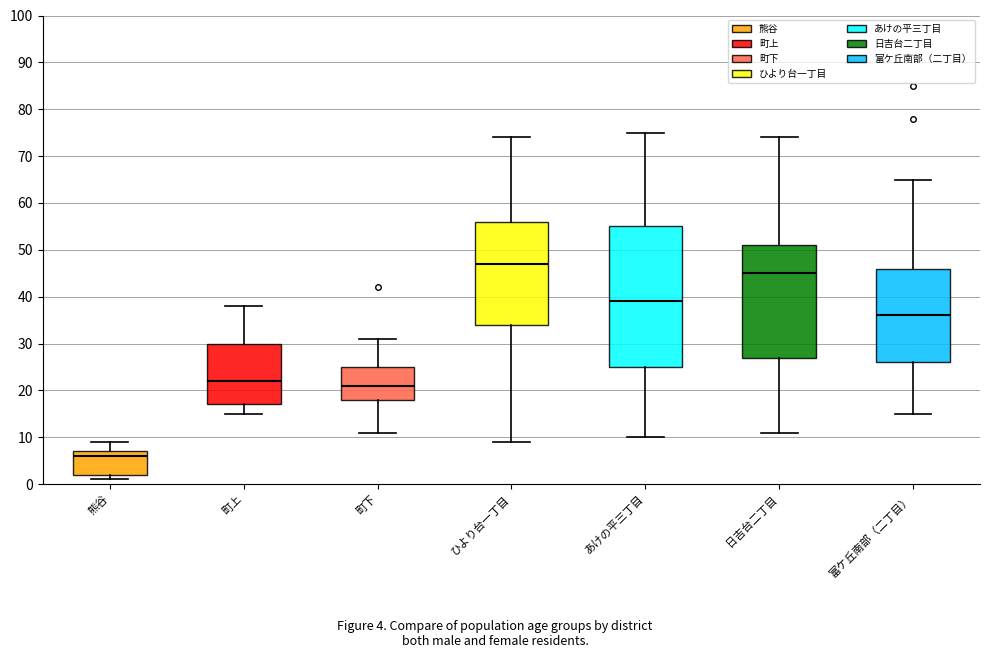

Where is the lower edge of the box for 熊谷 on the y-axis? The values are not printed on the chart, so give them approximately, as read against the axis.

2